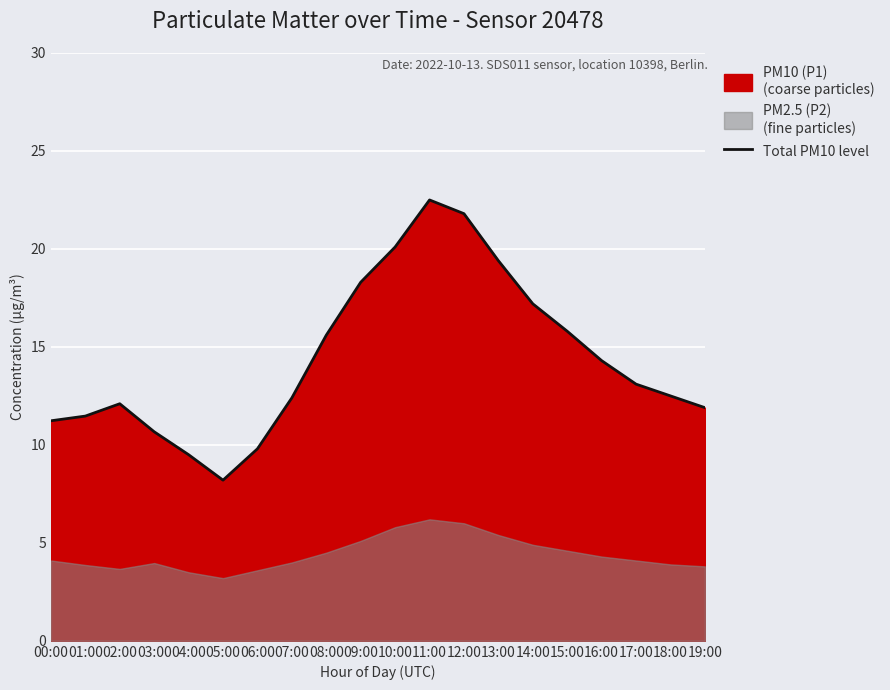

List the labels in order of value, smallest first.

05:00, 04:00, 06:00, 03:00, 00:00, 01:00, 19:00, 02:00, 07:00, 18:00, 17:00, 16:00, 08:00, 15:00, 14:00, 09:00, 13:00, 10:00, 12:00, 11:00